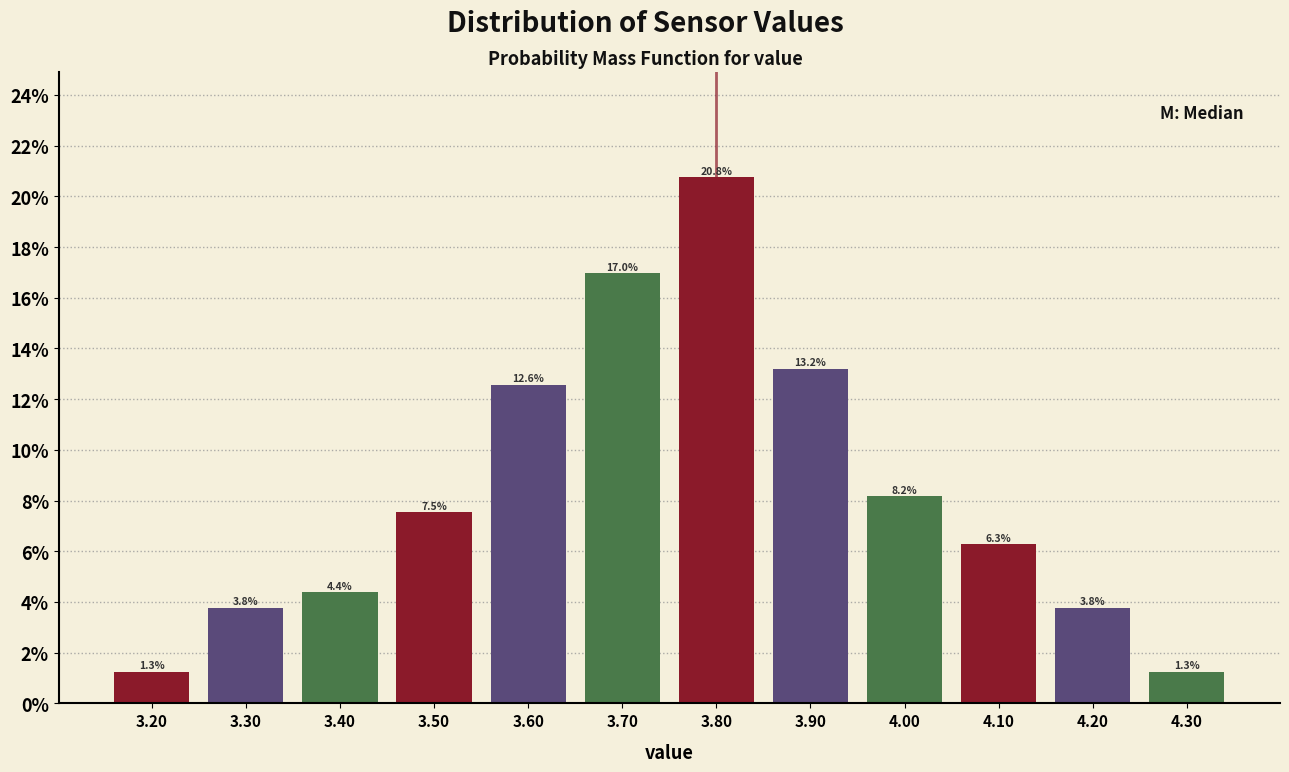

Reading right to left, transcribe all the data shown in this chart.

4.30=1.3	4.20=3.8	4.10=6.3	4.00=8.2	3.90=13.2	3.80=20.8	3.70=17.0	3.60=12.6	3.50=7.5	3.40=4.4	3.30=3.8	3.20=1.3